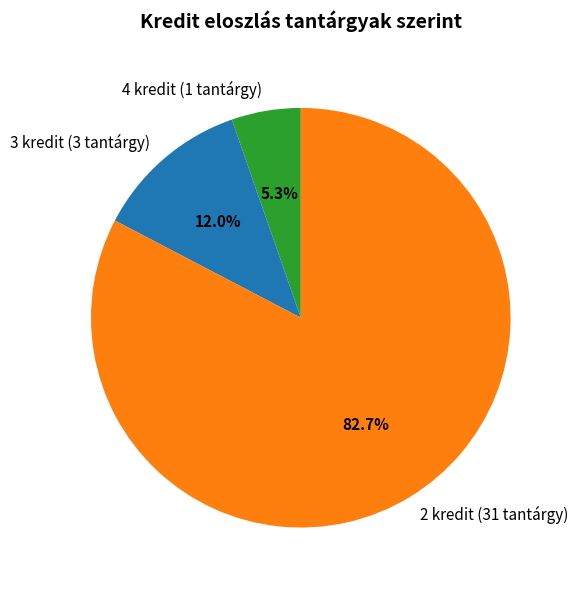

What percentage is NOT represented by 3 kredit (3 tantárgy)?

88.0%